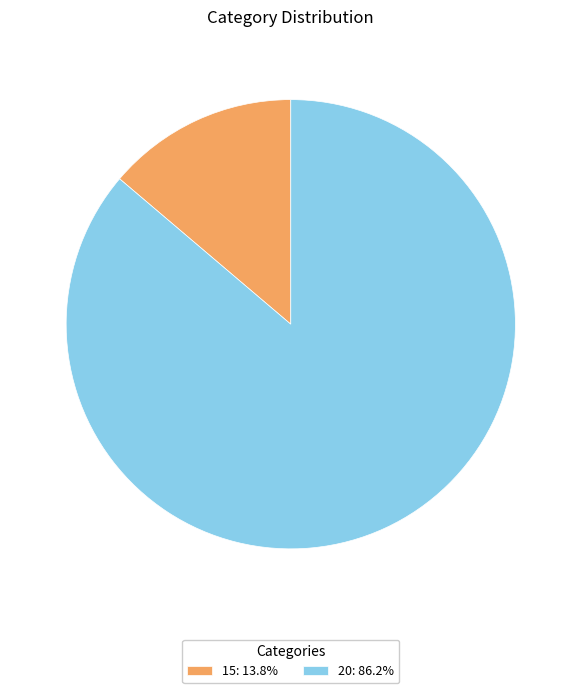

Is the sum of 20: 86.2% and 15: 13.8% greater than half?

Yes